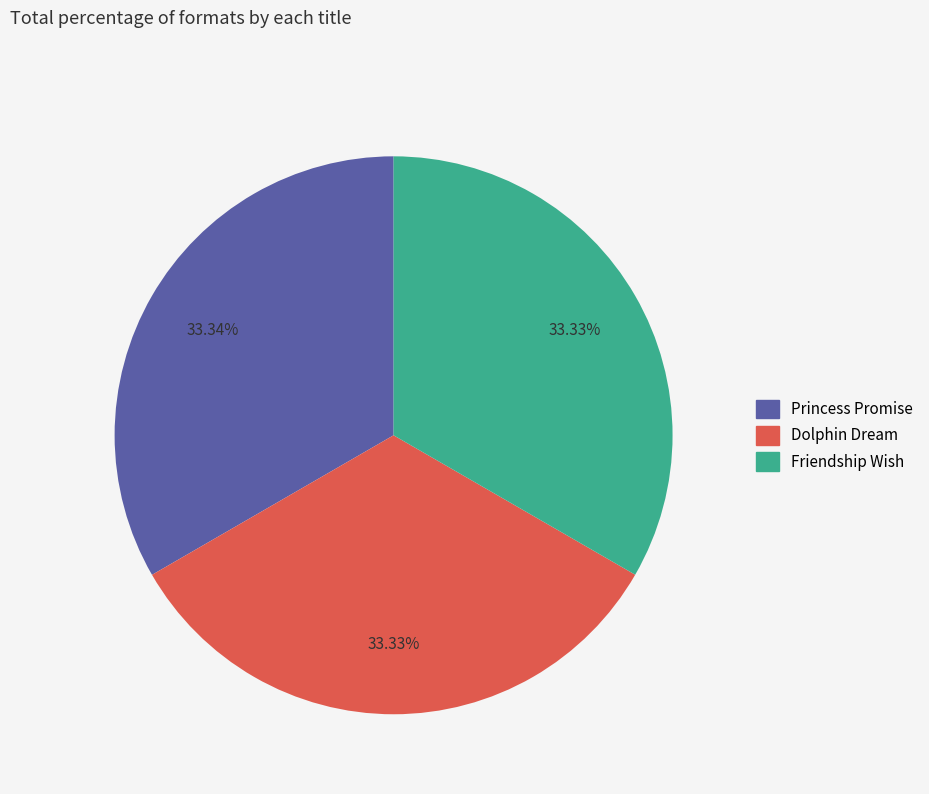

The Friendship Wish slice represents 48% of the pie. True or false?

False